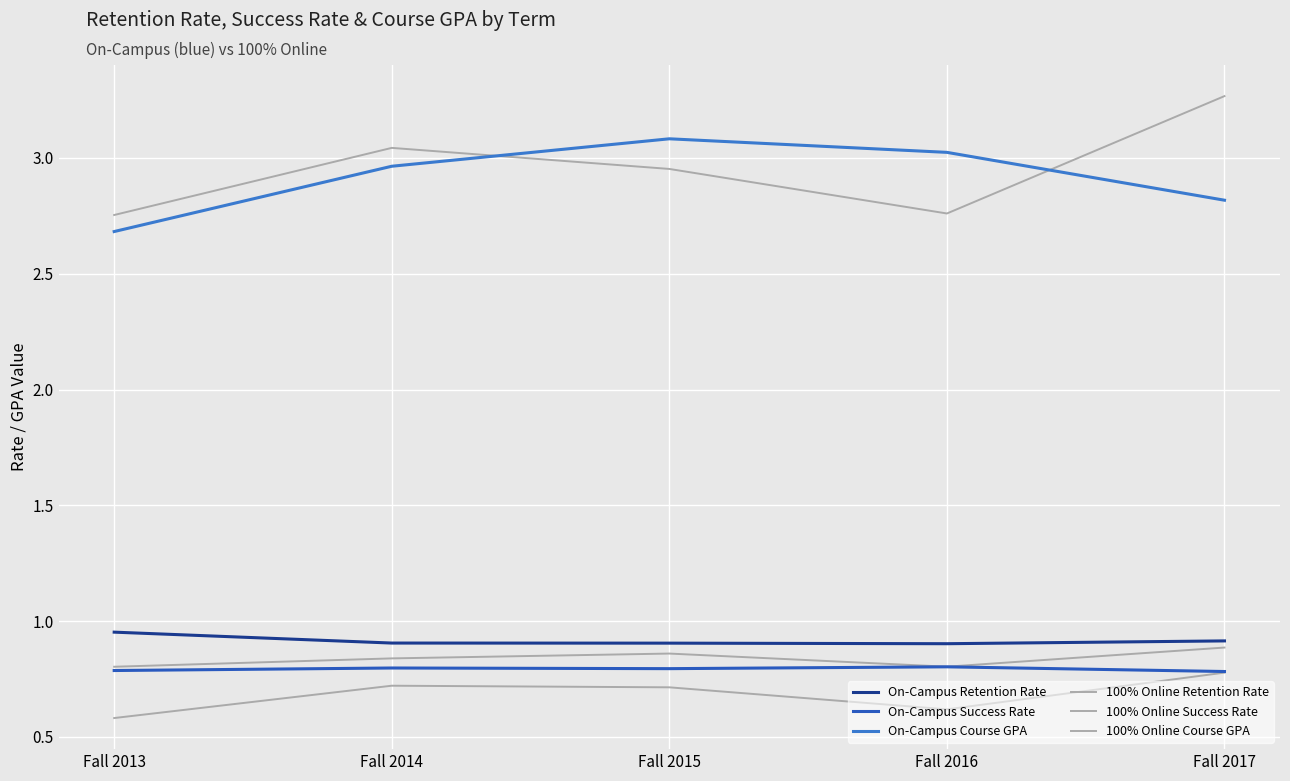

True or false: 100% Online Course GPA and On-Campus Retention Rate intersect in this chart.

False